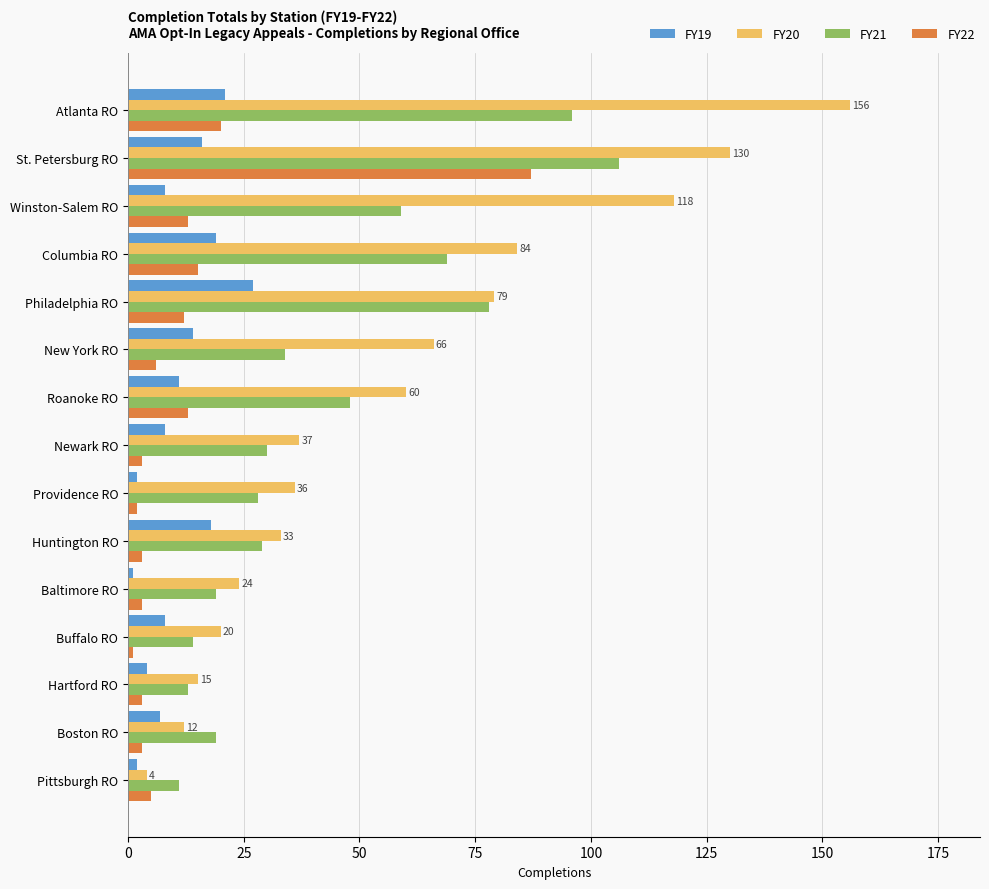

Which series has the widest spread of values?

FY20